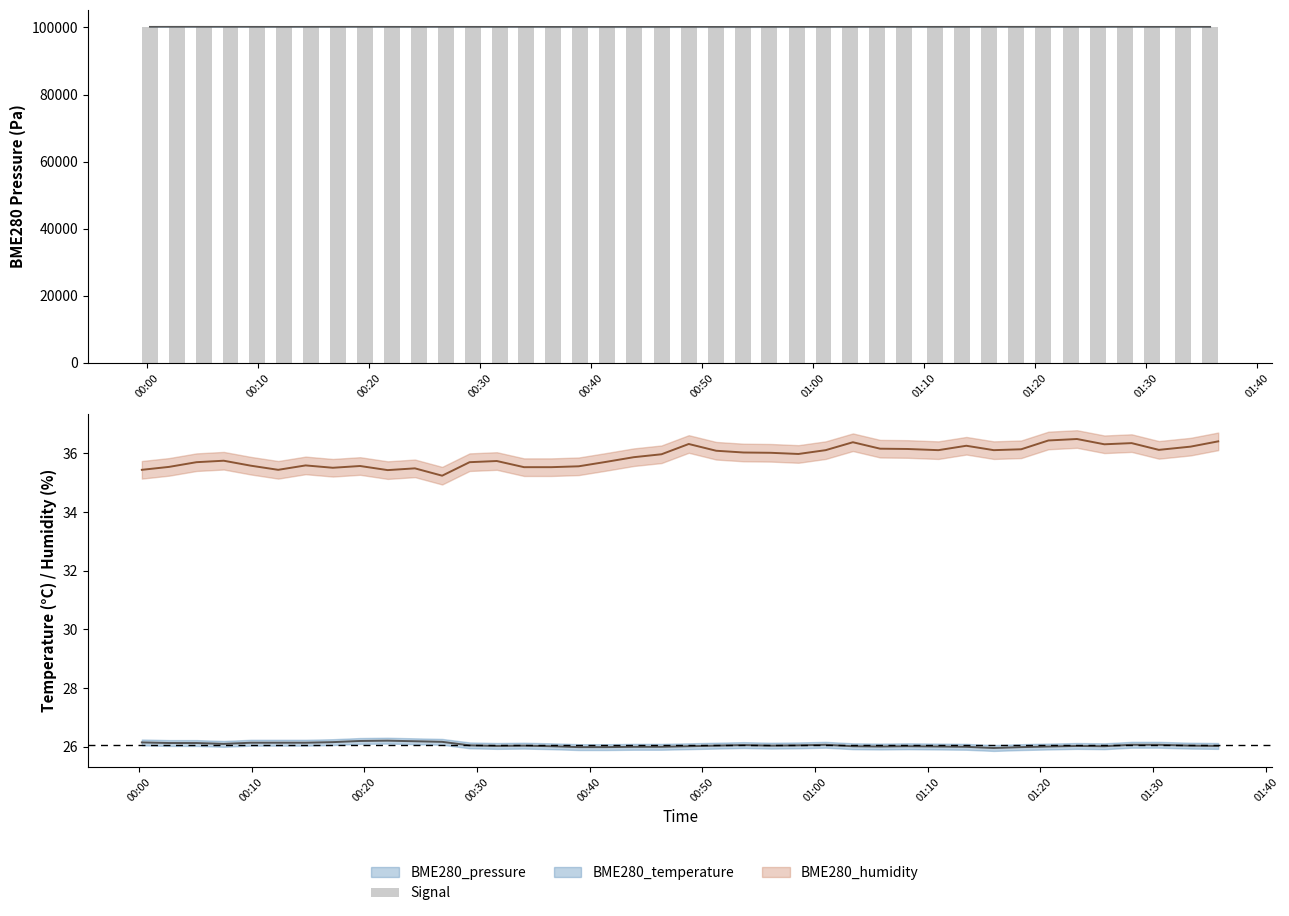

What is the value of the 5th bar from the left?

100185.0